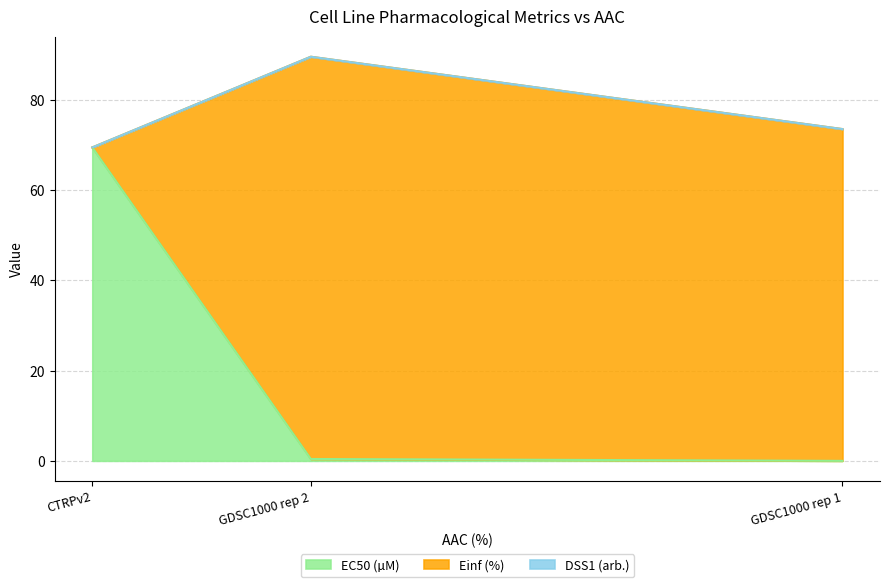

Is it true that EC50 (µM) equals 0.4 at GDSC1000 rep 2?

True